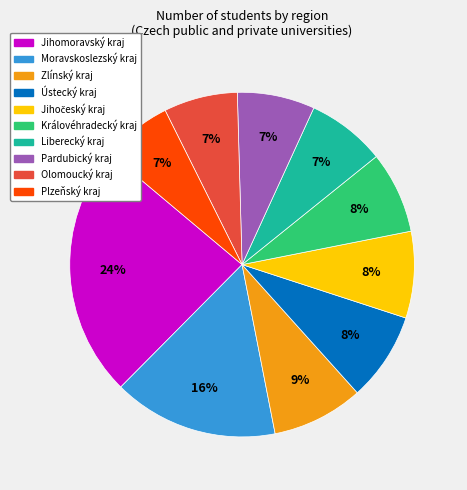

What is the largest slice in the pie chart?

Jihomoravský kraj